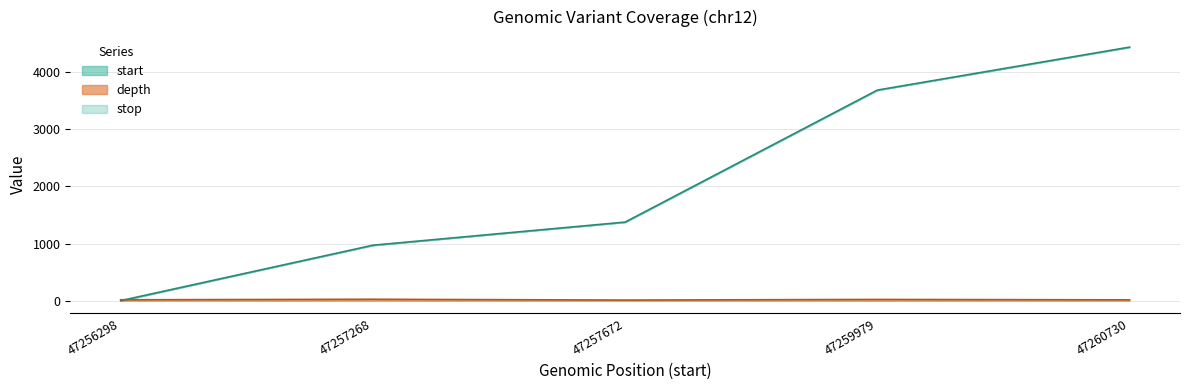

What is the difference between the highest and lowest values at 47257672?

1363